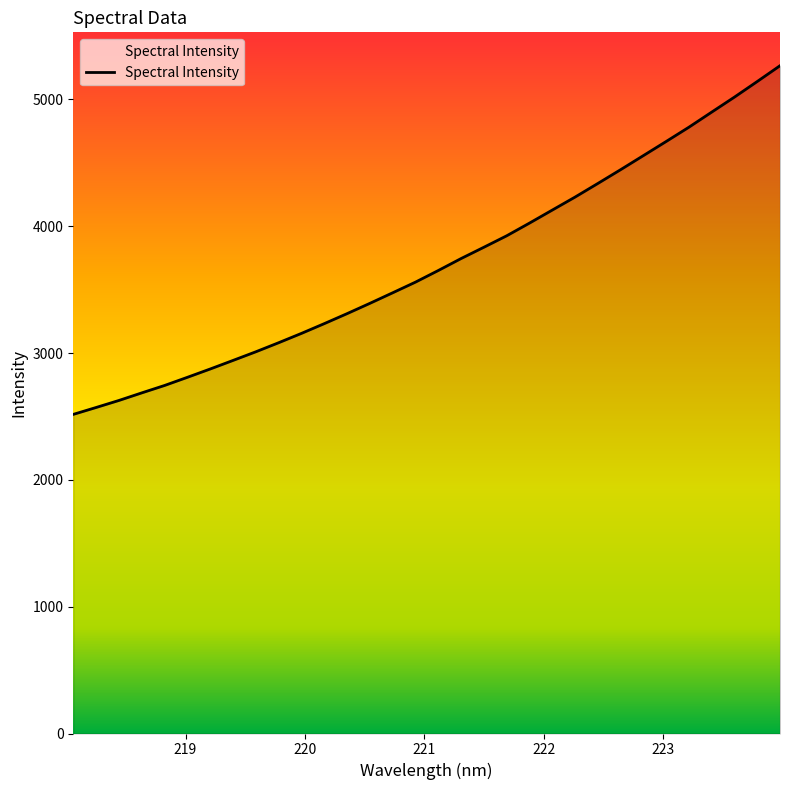

What is the greatest value displayed?

5265.6